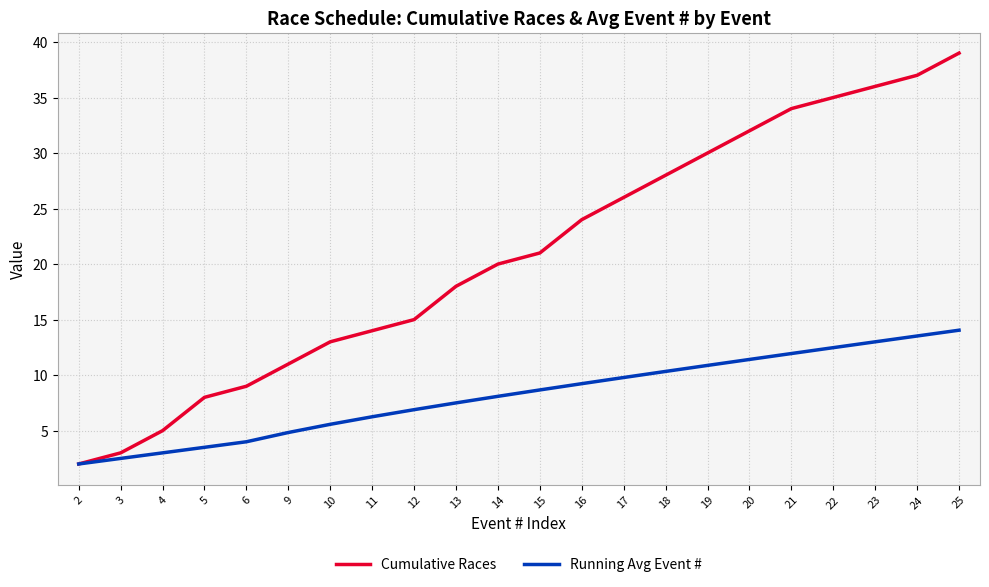

Rank the series by their average value, from highest to lowest.

Cumulative Races, Running Avg Event #